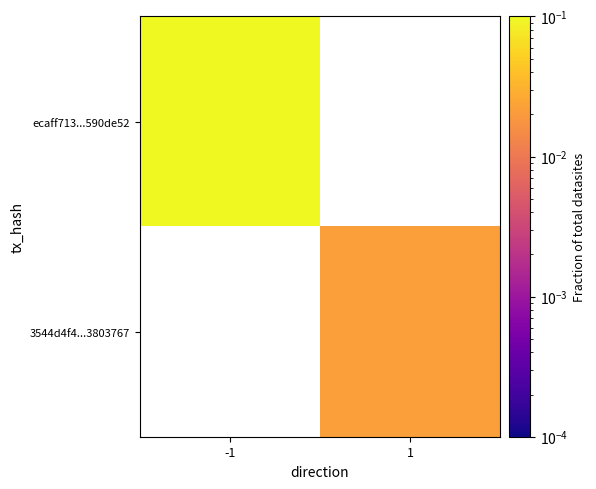

Rank the series at 1 from lowest to highest value.

ecaff713...590de52, 3544d4f4...3803767